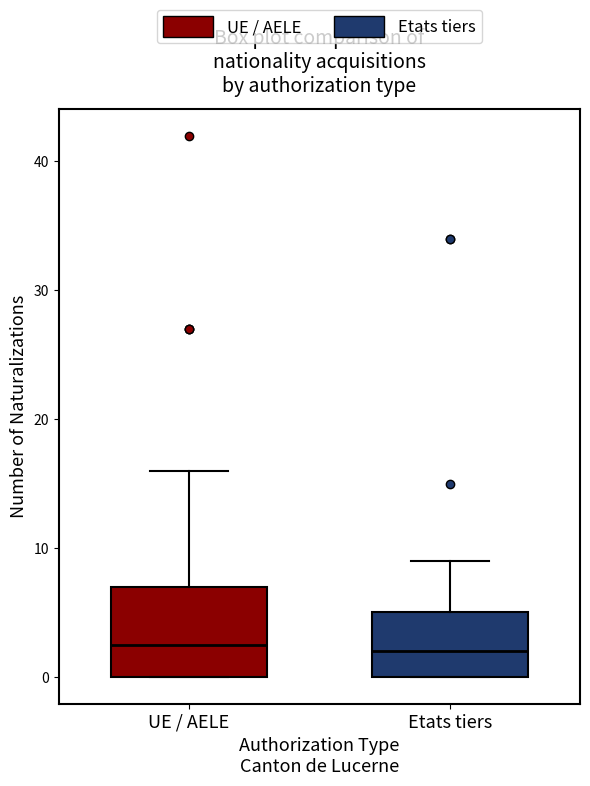

Reading left to right, transcribe this box plot: for each box, give where its median line is, the range the box spans, and where its two whiskers end, as read against the y-axis. The values are not printed on the chart, so give them approximately, as read against the axis.

UE / AELE: median 3, box 0 to 7, whiskers 0 to 16
Etats tiers: median 2, box 0 to 5, whiskers 0 to 9